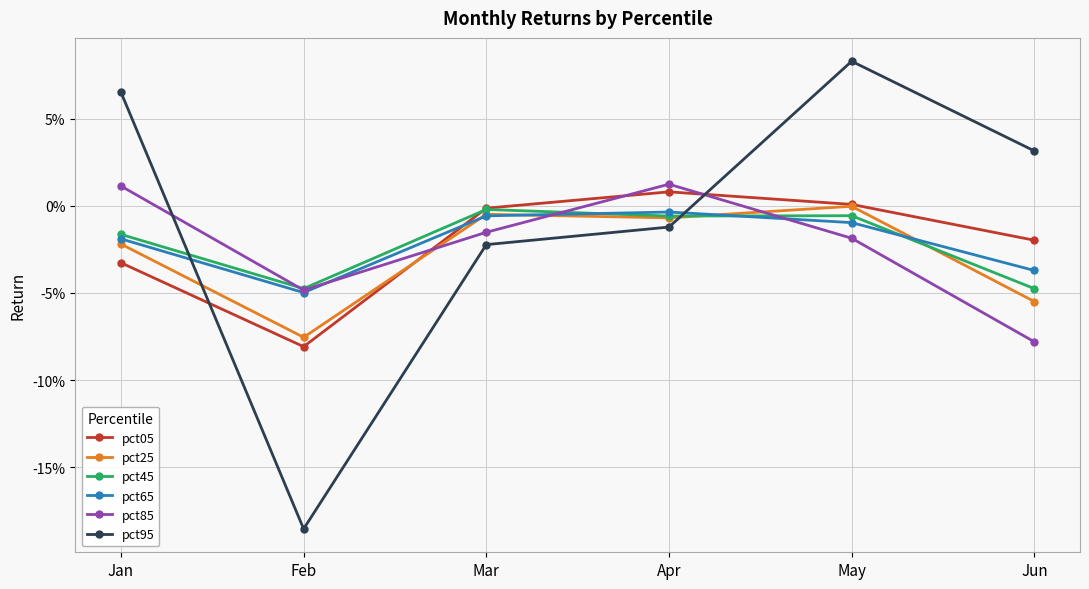

Reading left to right, what are all the values shown in this chart?

pct05: Jan=-0.0	Feb=-0.1	Mar=-0.0	Apr=0.0	May=0.0	Jun=-0.0
pct25: Jan=-0.0	Feb=-0.1	Mar=-0.0	Apr=-0.0	May=-0.0	Jun=-0.1
pct45: Jan=-0.0	Feb=-0.0	Mar=-0.0	Apr=-0.0	May=-0.0	Jun=-0.0
pct65: Jan=-0.0	Feb=-0.0	Mar=-0.0	Apr=-0.0	May=-0.0	Jun=-0.0
pct85: Jan=0.0	Feb=-0.0	Mar=-0.0	Apr=0.0	May=-0.0	Jun=-0.1
pct95: Jan=0.1	Feb=-0.2	Mar=-0.0	Apr=-0.0	May=0.1	Jun=0.0